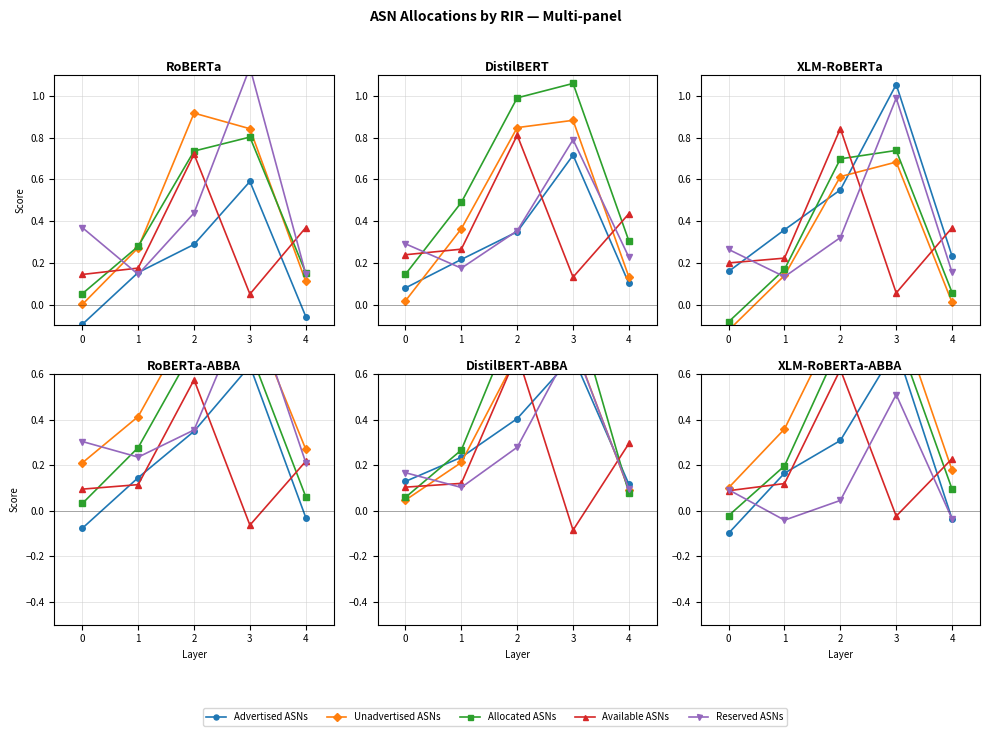

How many times do Reserved ASNs and Available ASNs cross each other?

3